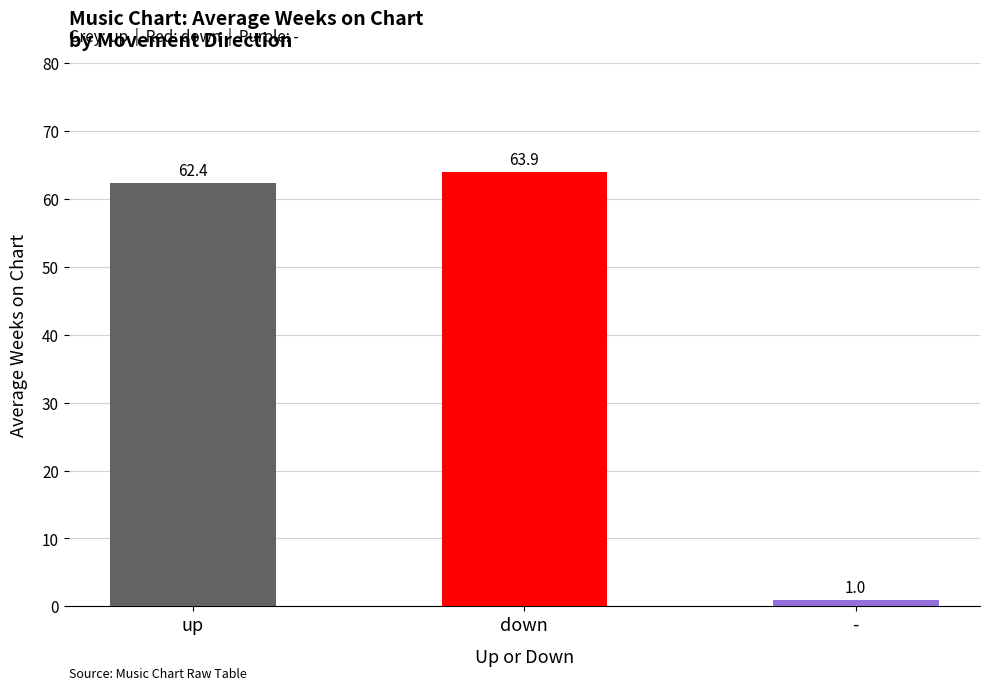

At which label is the value closest to 32?

up